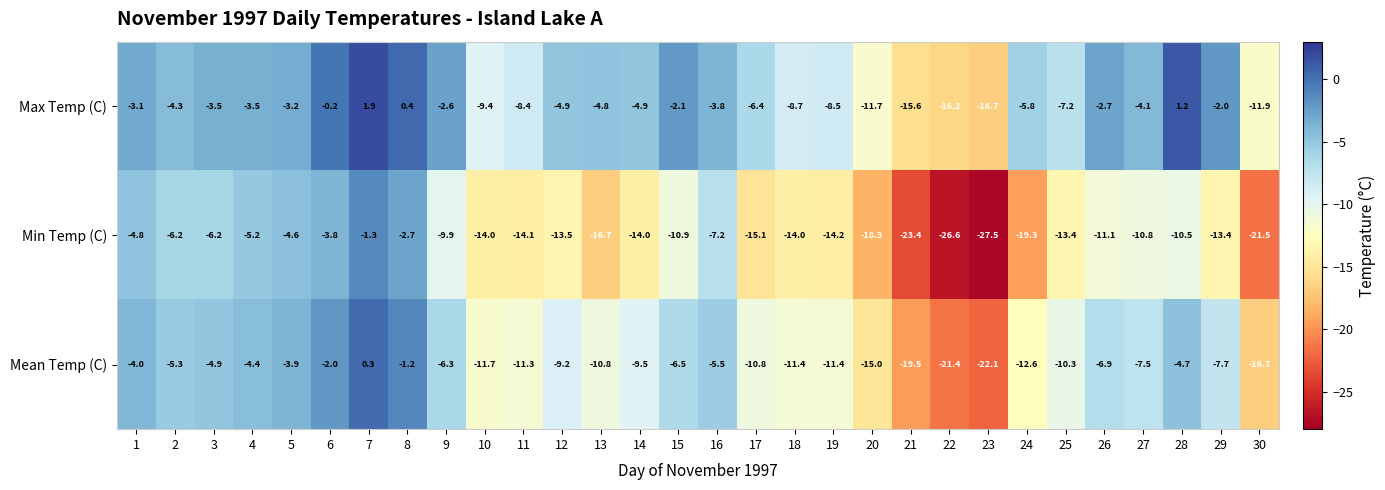

What is the difference between the Mean Temp (C) values at 20 and 4?

10.6